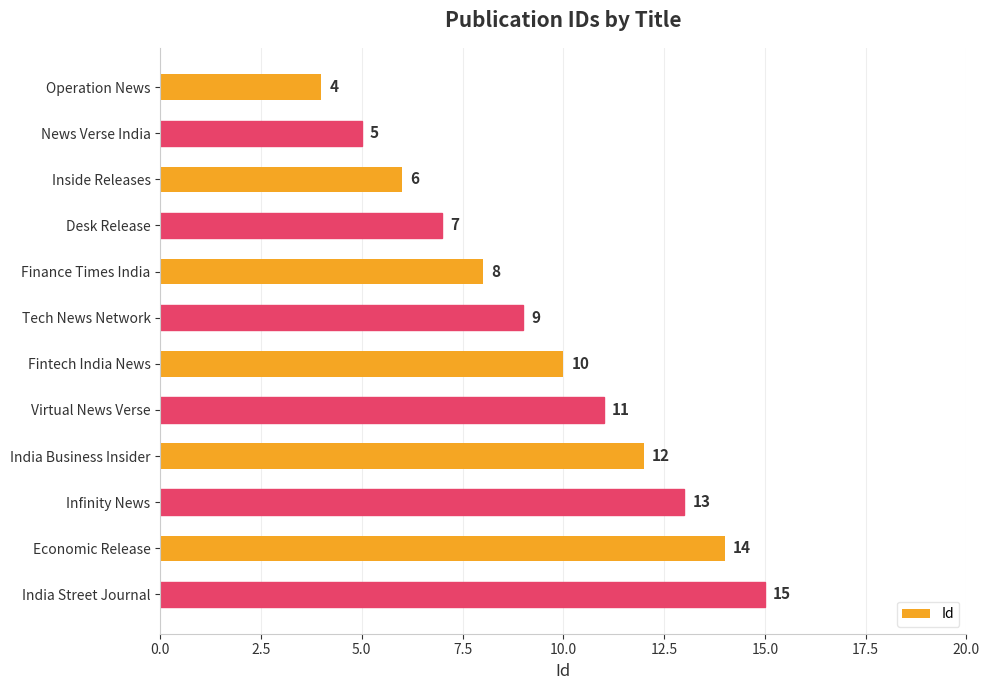

What is the difference between the maximum and minimum values?

11